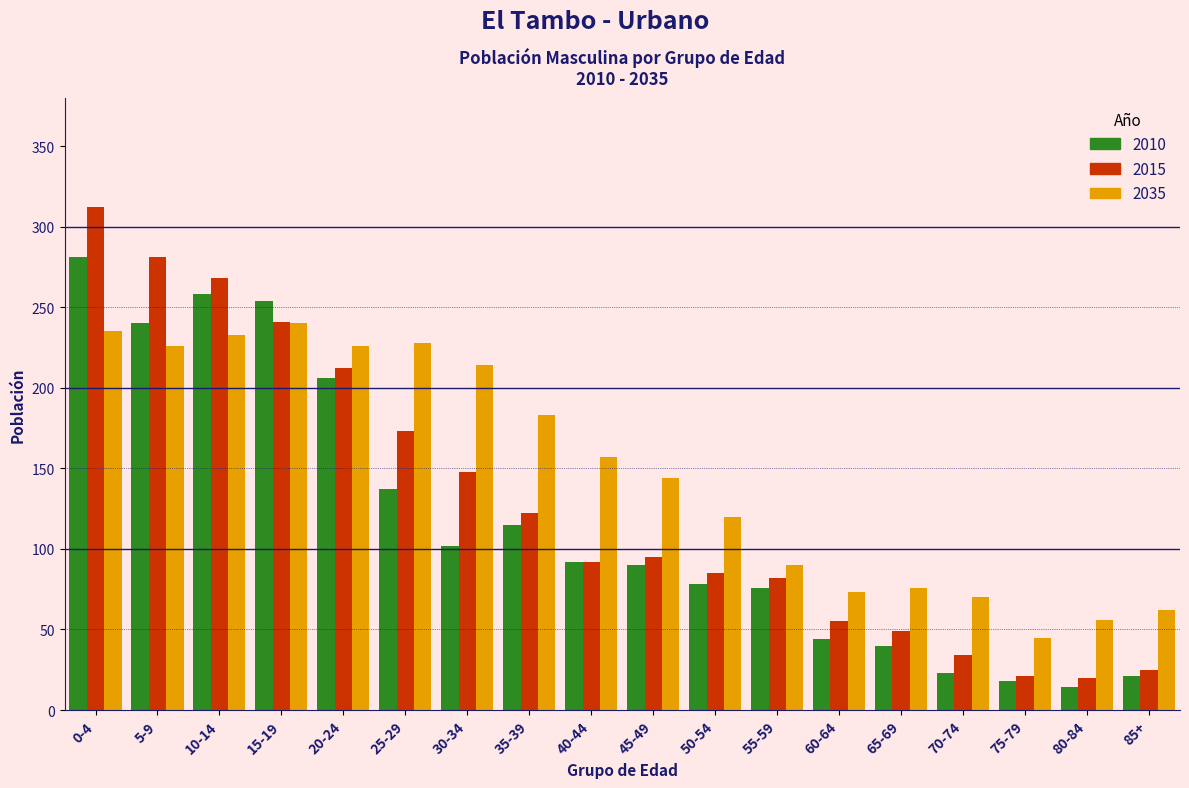

Is the value of 2015 at 0-4 greater than the value of 2035 at 45-49?

Yes